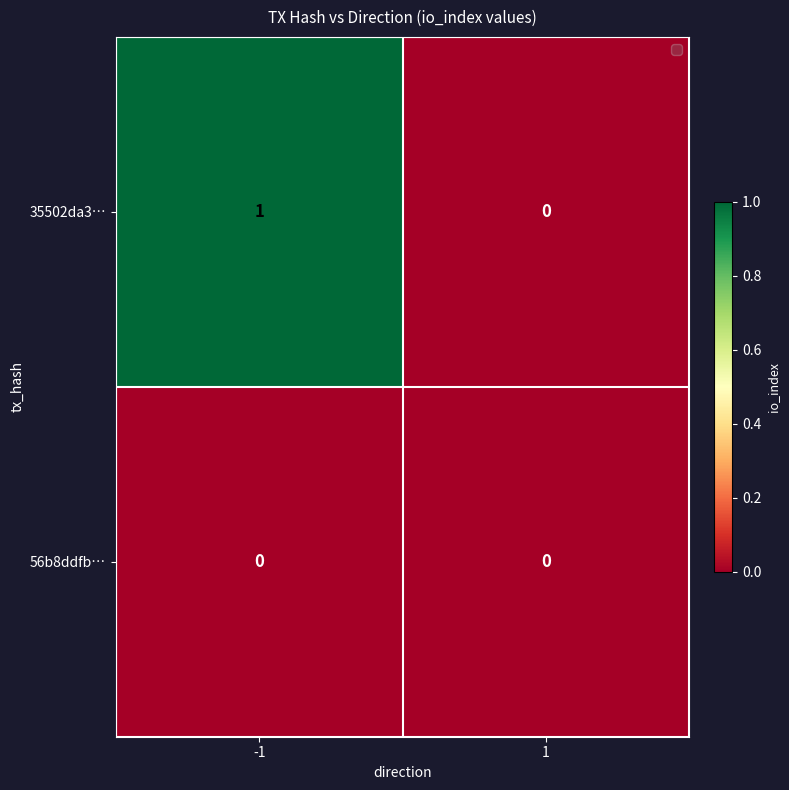

Which series changed the most between -1 and 1?

35502da3…